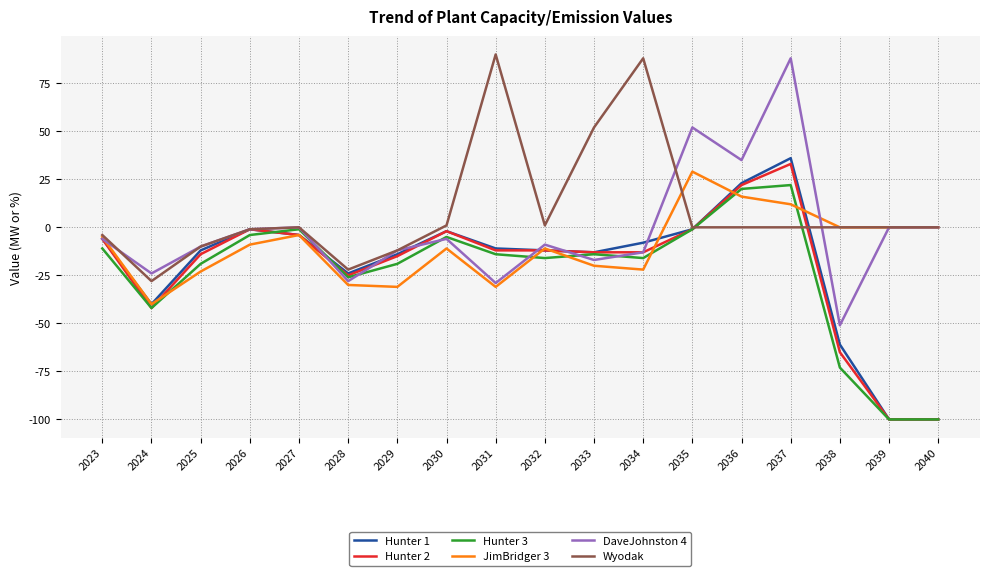

How many interior local peaks does the Hunter 3 series have?

4